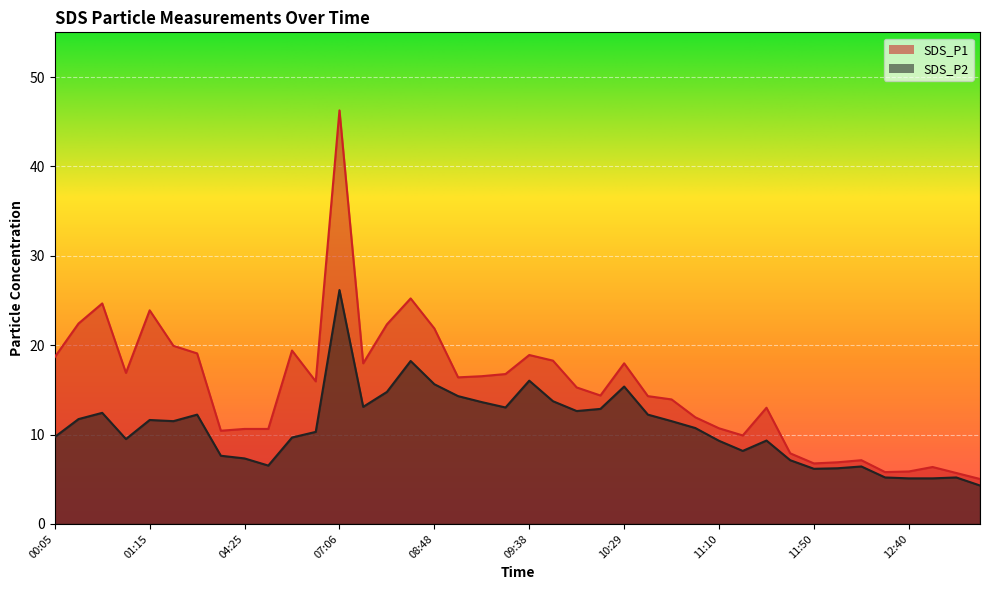

Reading left to right, what are all the values shown in this chart?

SDS_P1: 00:05=18.7	00:15=22.4	00:25=24.7	00:35=16.9	01:15=23.9	01:25=19.9	01:35=19.1	04:05=10.4	04:25=10.6	04:45=10.6	05:05=19.4	05:26=15.9	07:06=46.3	07:46=18.0	08:07=22.3	08:38=25.2	08:48=21.9	09:08=16.4	09:18=16.5	09:28=16.8	09:38=18.9	09:49=18.3	09:59=15.3	10:19=14.4	10:29=18.0	10:39=14.3	10:49=13.9	10:59=11.9	11:10=10.7	11:20=9.9	11:30=13.0	11:40=7.9	11:50=6.8	12:10=6.9	12:20=7.1	12:30=5.8	12:40=5.9	12:50=6.4	13:00=5.7	13:10=5.0
SDS_P2: 00:05=9.7	00:15=11.7	00:25=12.4	00:35=9.5	01:15=11.6	01:25=11.5	01:35=12.2	04:05=7.6	04:25=7.3	04:45=6.5	05:05=9.7	05:26=10.3	07:06=26.2	07:46=13.1	08:07=14.8	08:38=18.2	08:48=15.6	09:08=14.3	09:18=13.6	09:28=13.0	09:38=16.0	09:49=13.7	09:59=12.6	10:19=12.9	10:29=15.4	10:39=12.2	10:49=11.5	10:59=10.7	11:10=9.3	11:20=8.2	11:30=9.3	11:40=7.1	11:50=6.2	12:10=6.2	12:20=6.4	12:30=5.2	12:40=5.1	12:50=5.1	13:00=5.2	13:10=4.3